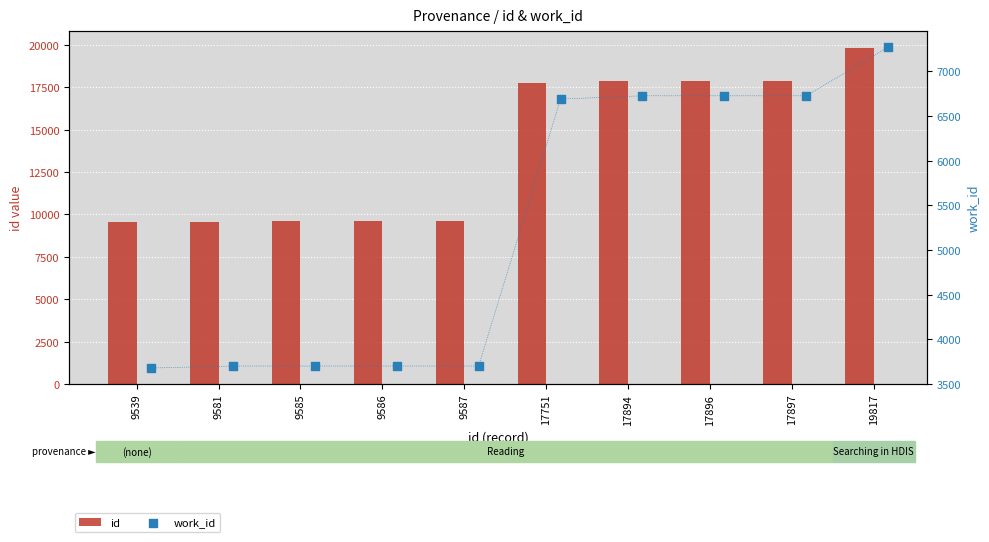

At how many categories does at least one series exceed 19681?

1